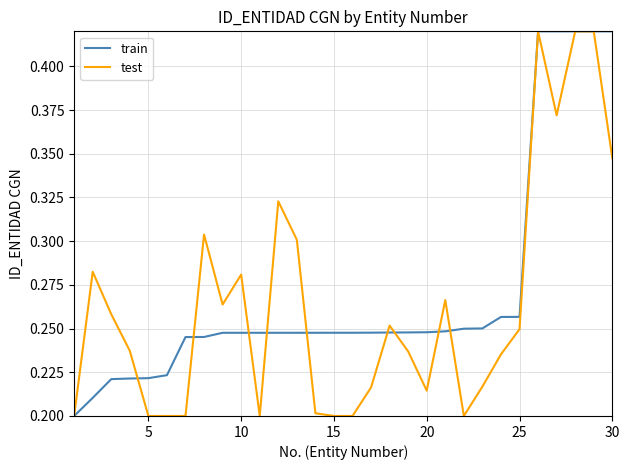

List the series in order of their peak value, lowest first.

train, test